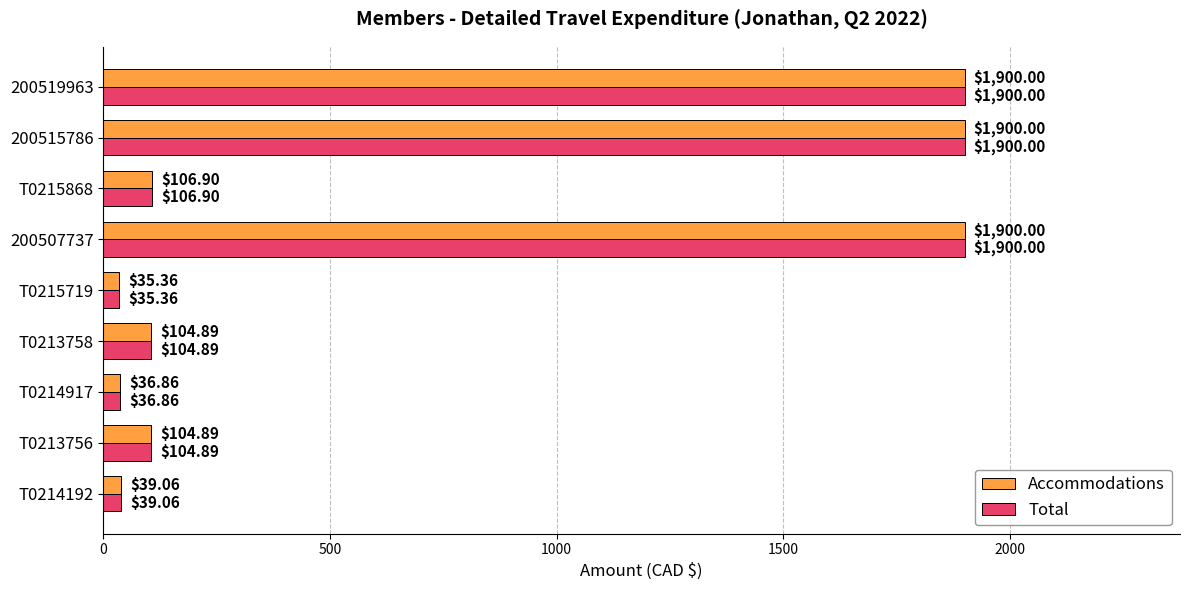

What is the sum of the Accommodations values at T0214917 and T0213758?

141.8